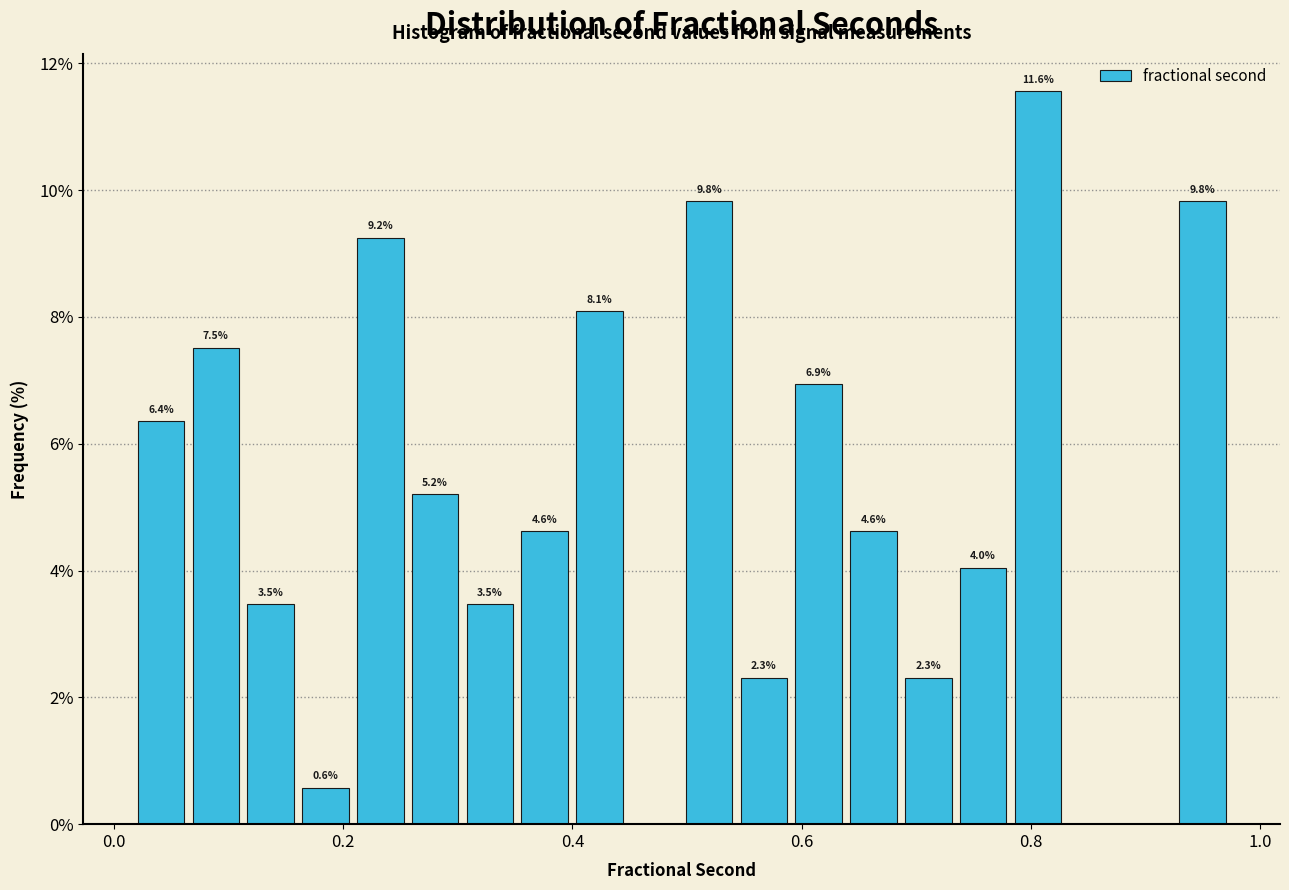

Around what value on the x-axis is the tallest bar? Give the approximate position of its centre, as read against the axis.

0.80